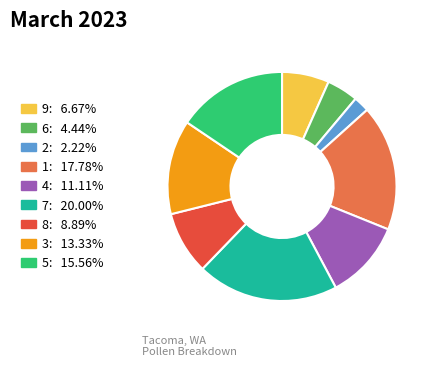

Combined, do 1: 17.78% and 5: 15.56% account for over 50%?

No